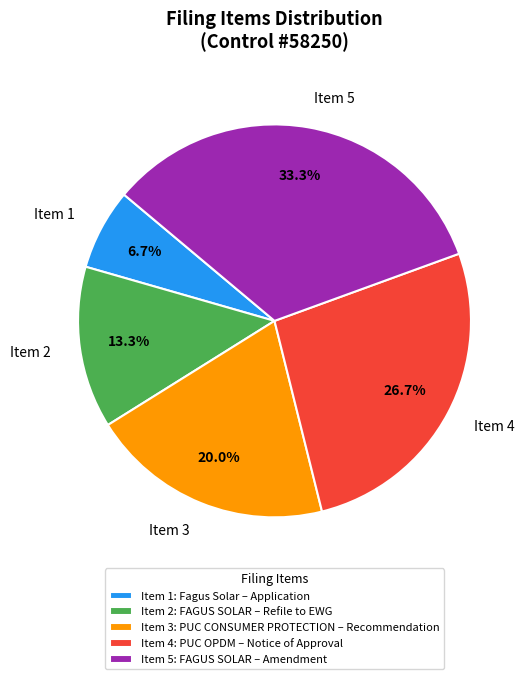

Does Item 3 represent more than half of the total?

No